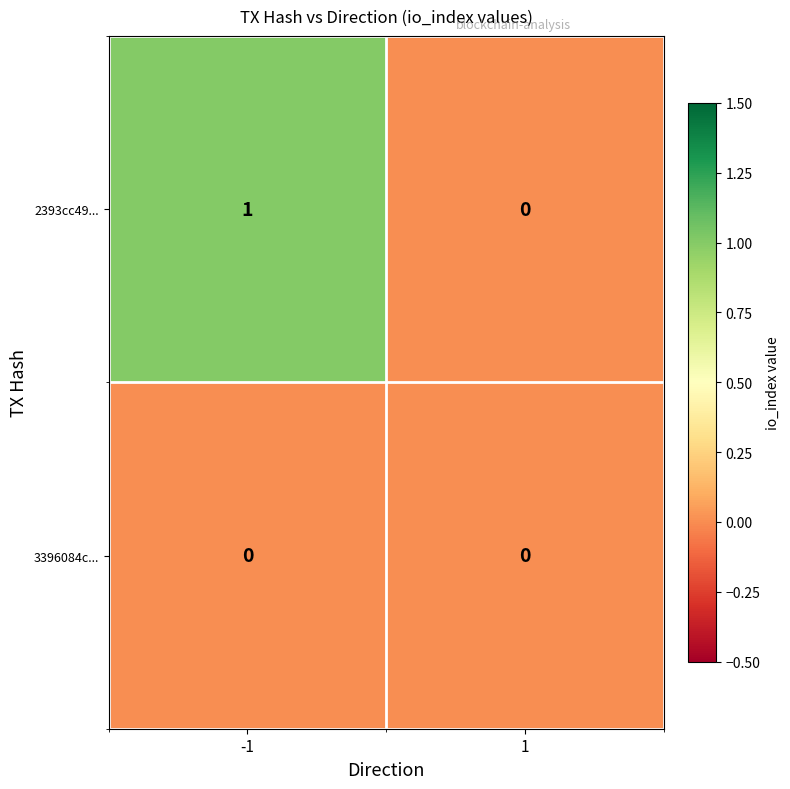

Reading left to right, extract all data points from this chart.

2393cc49...: 1	0
3396084c...: 0	0